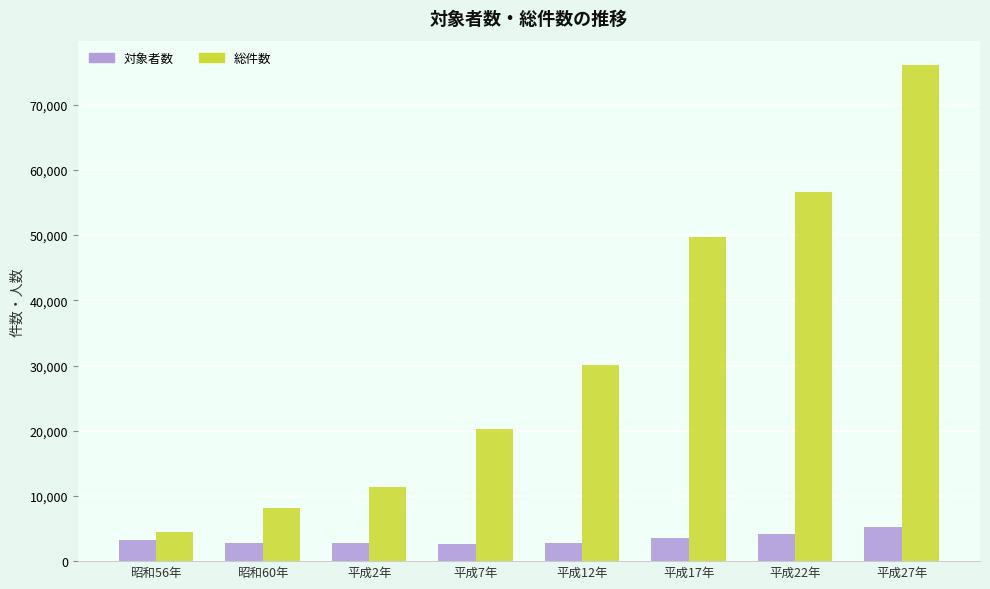

Is the value of 総件数 at 平成2年 greater than the value of 対象者数 at 平成17年?

Yes